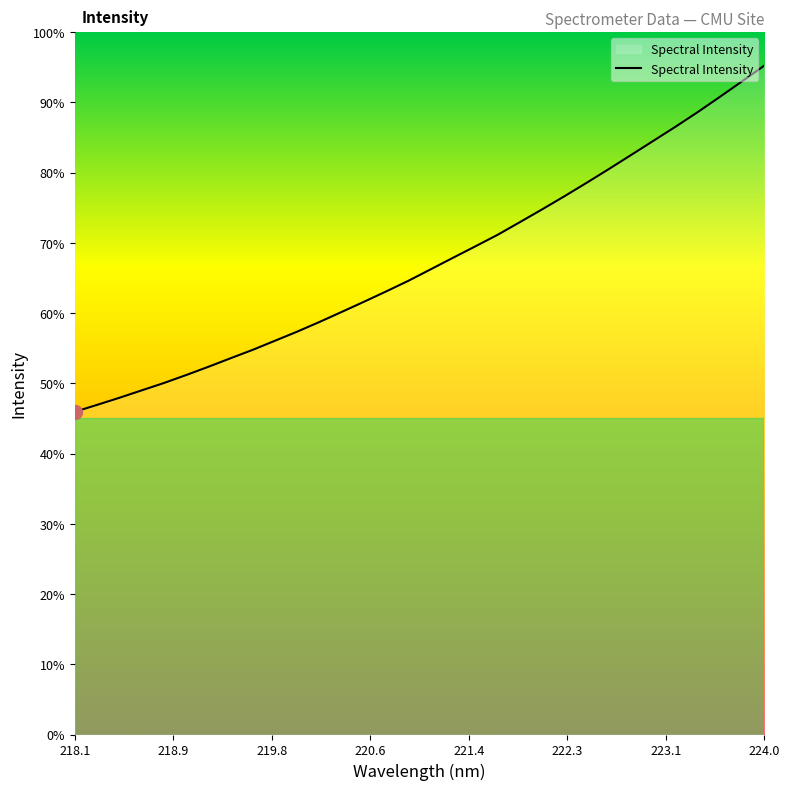

Does the chart display data point markers on the line(s)?

No